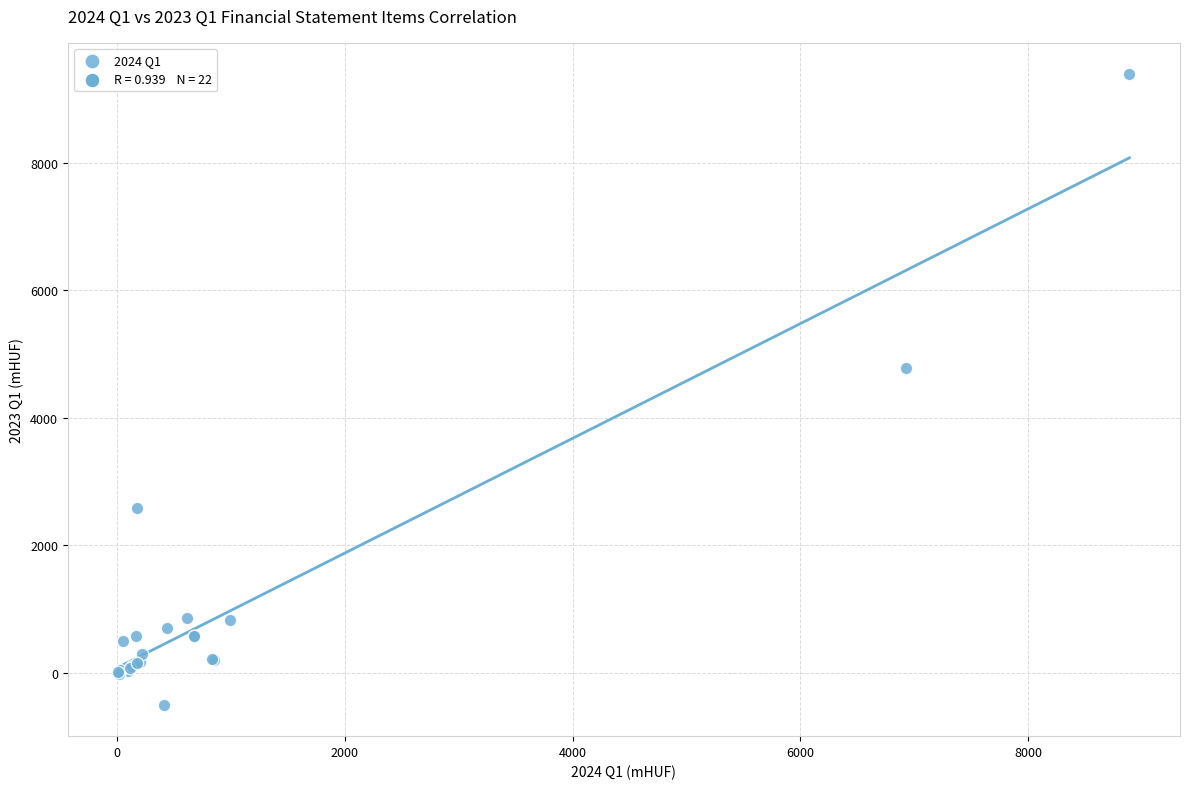

What Y value in the scatter plot is closest to 4446?

4789.4